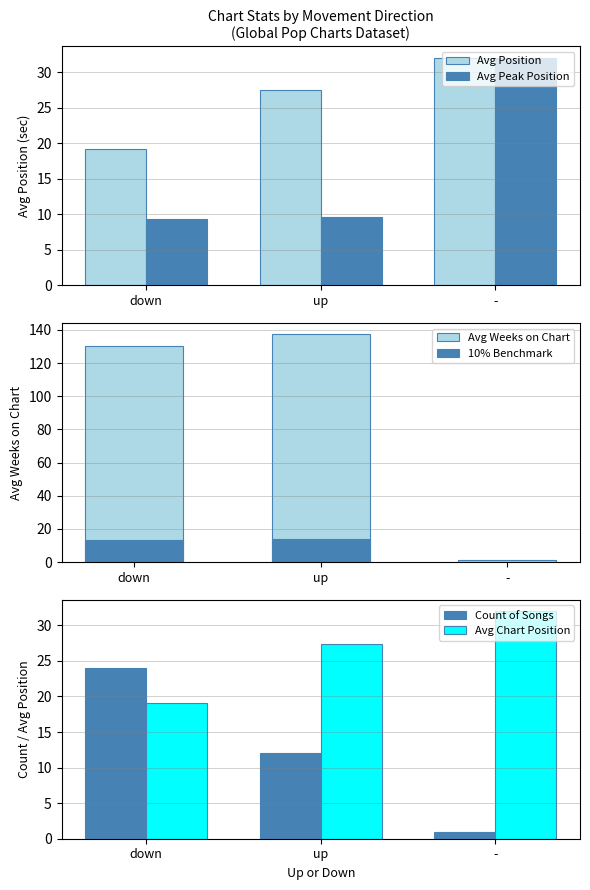

The value of Avg Position at - is 14.6. True or false?

False